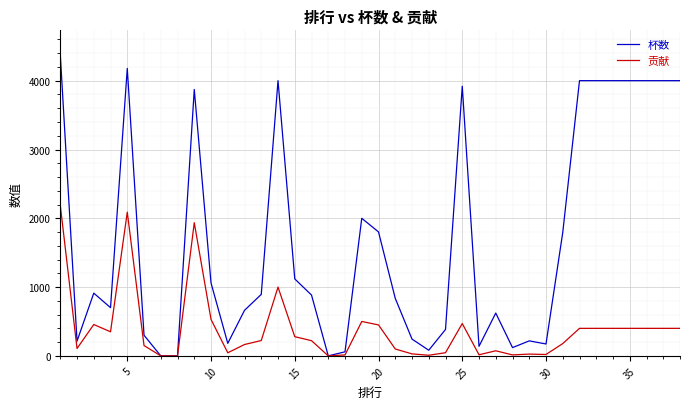

Which series has the largest total across all categories?

杯数